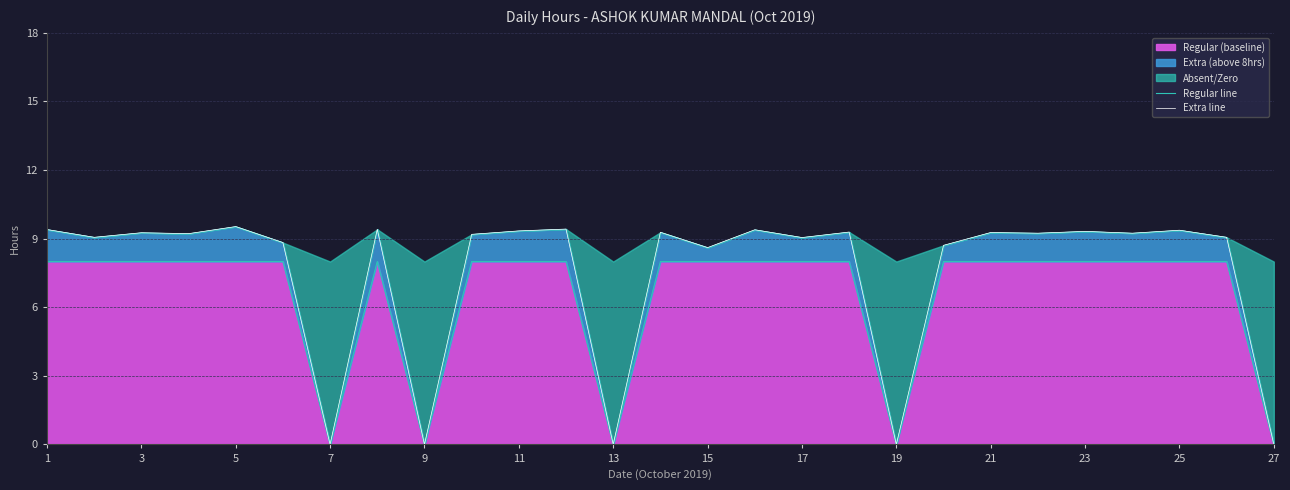

True or false: Regular (baseline) has a value of 13 at 5.

False